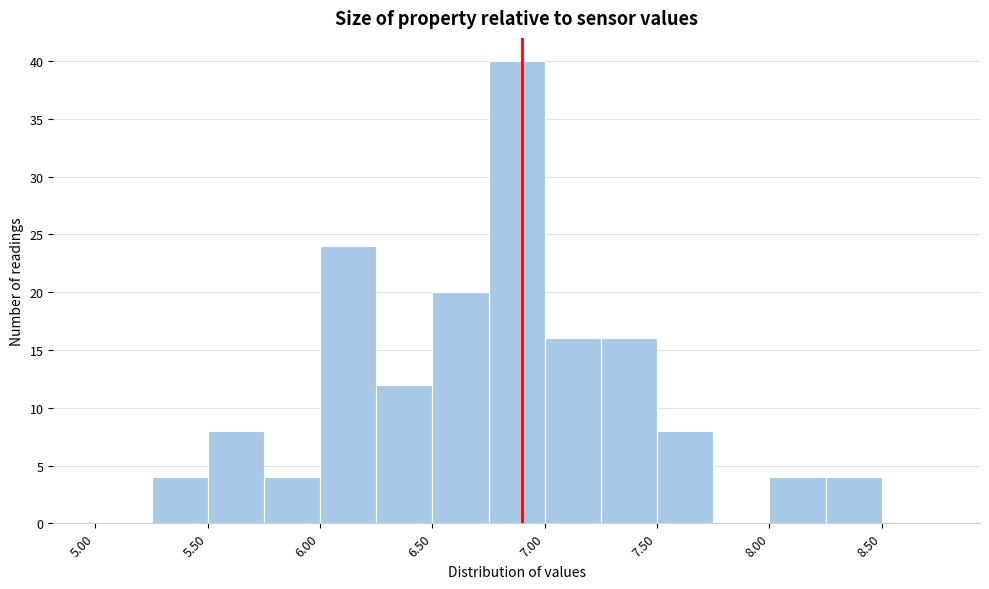

Reading left to right, transcribe this chart: for each bar, give the range it covers on the x-axis and its height. The values are not printed on the chart, so give them approximately, as read against the axis.

5.00 to 5.25: 0
5.25 to 5.50: 4
5.50 to 5.75: 8
5.75 to 6.00: 4
6.00 to 6.25: 24
6.25 to 6.50: 12
6.50 to 6.75: 20
6.75 to 7.00: 40
7.00 to 7.25: 16
7.25 to 7.50: 16
7.50 to 7.75: 8
7.75 to 8.00: 0
8.00 to 8.25: 4
8.25 to 8.50: 4
8.50 to 8.75: 0